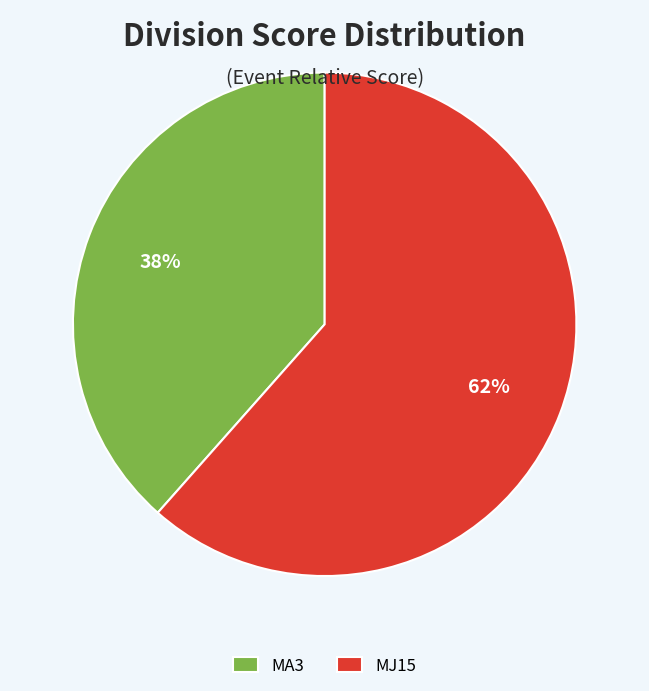

Does MJ15 account for over 50% of the chart?

Yes